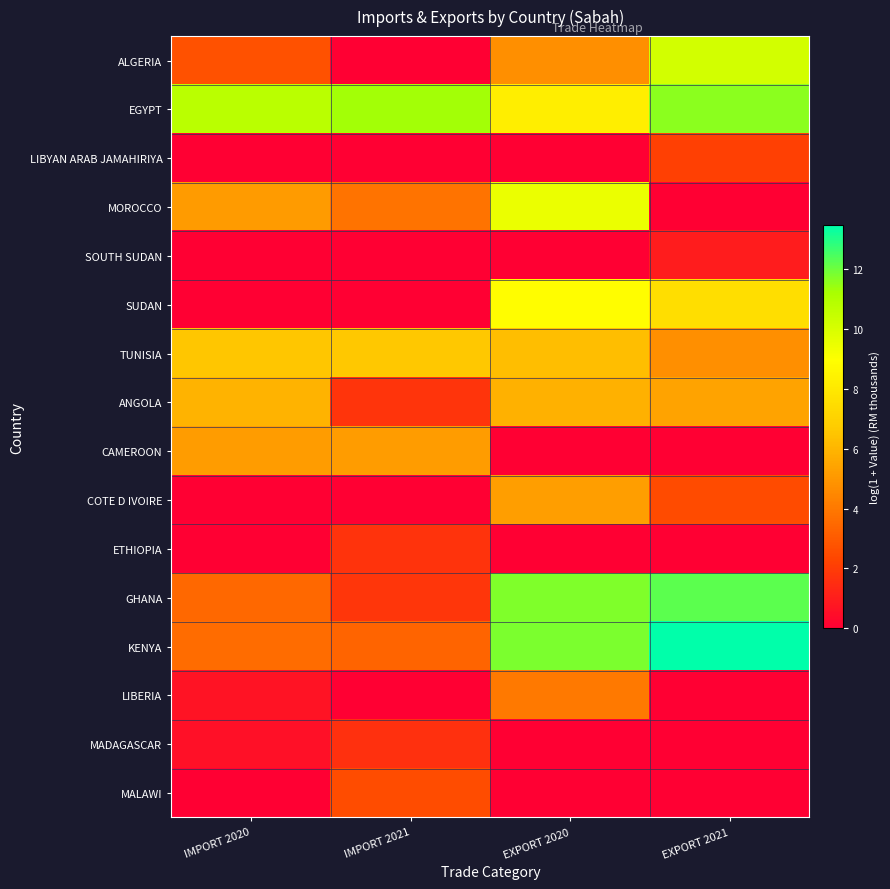

At how many categories does at least one series exceed 11?

3